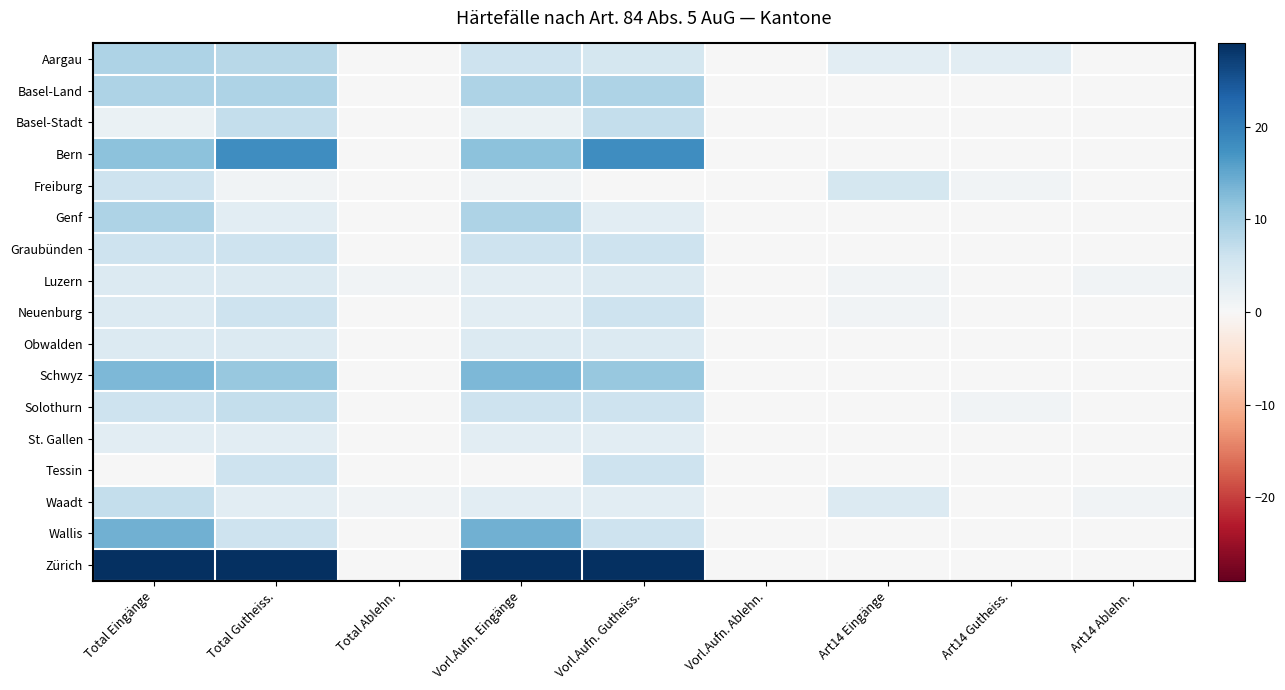

How many distinct data groups are displayed?

17